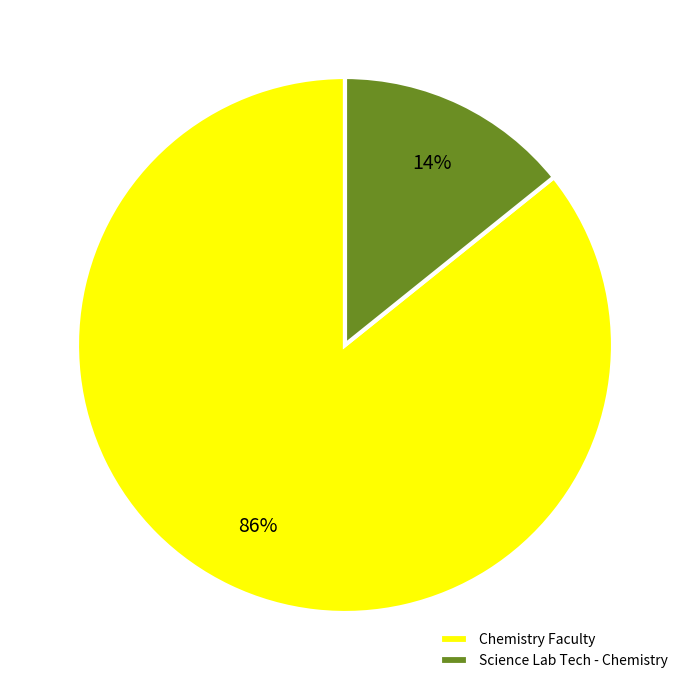

To the nearest percent, what is the difference between the largest and smallest slice percentages?

72%